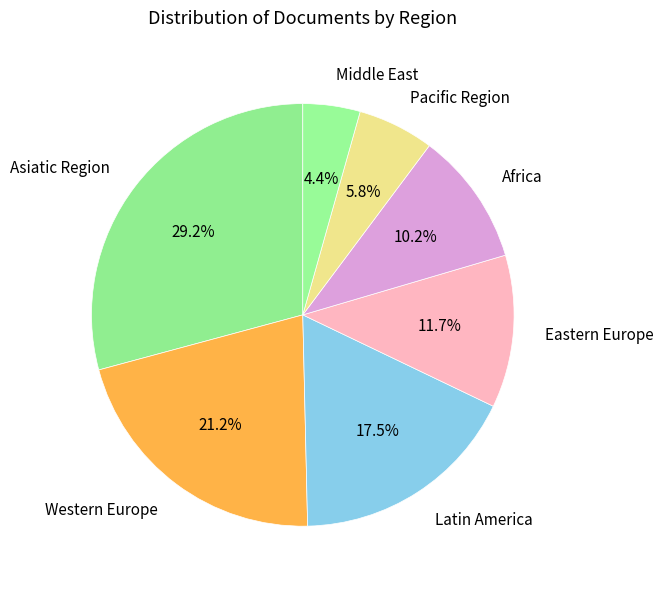

Combined, what portion of the pie is Middle East and Eastern Europe?

16.1%